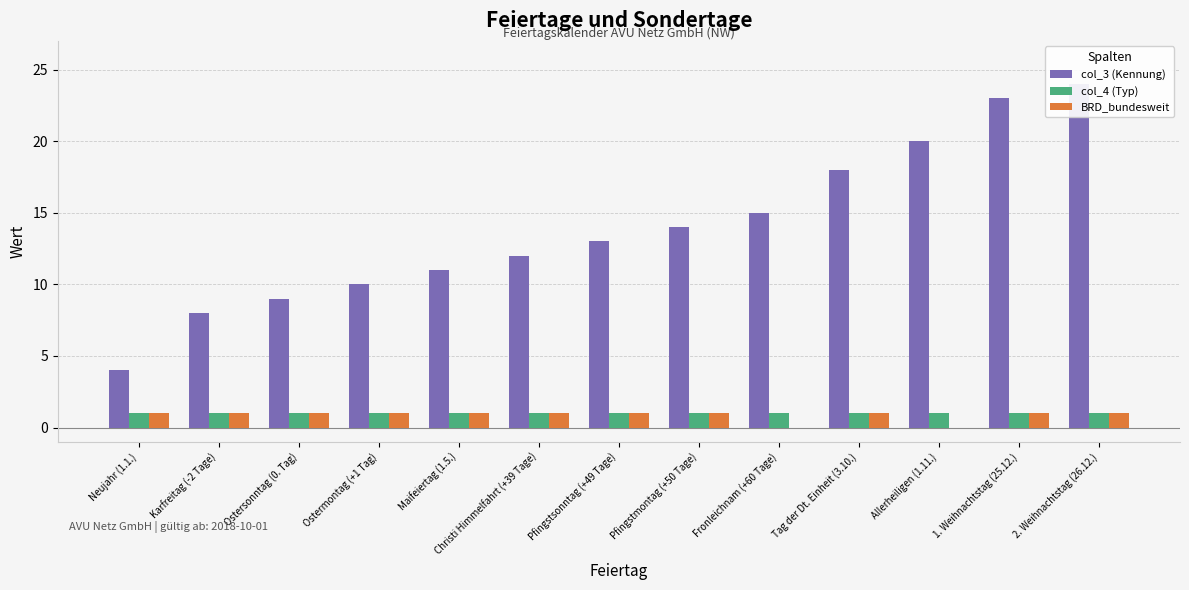

Which series has the largest total across all categories?

col_3 (Kennung)